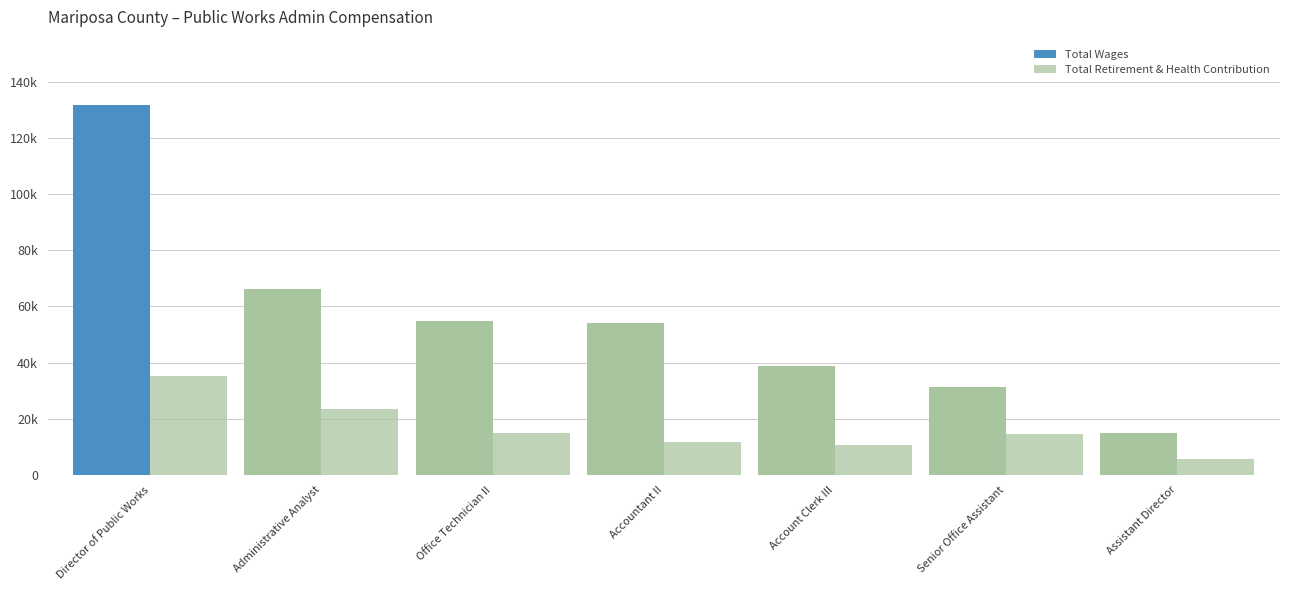

What is the difference between the maximum and minimum values in the Total Wages series?

116493